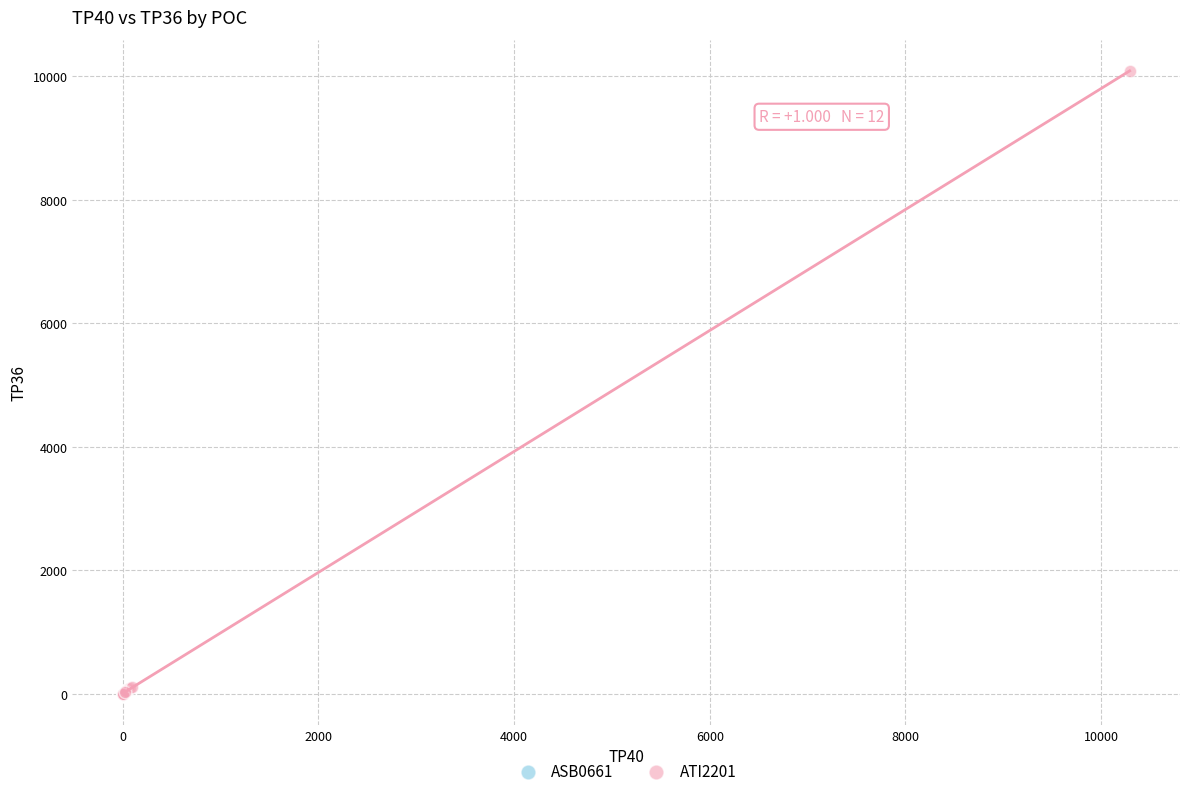

Which series reaches the maximum Y coordinate?

ATI2201